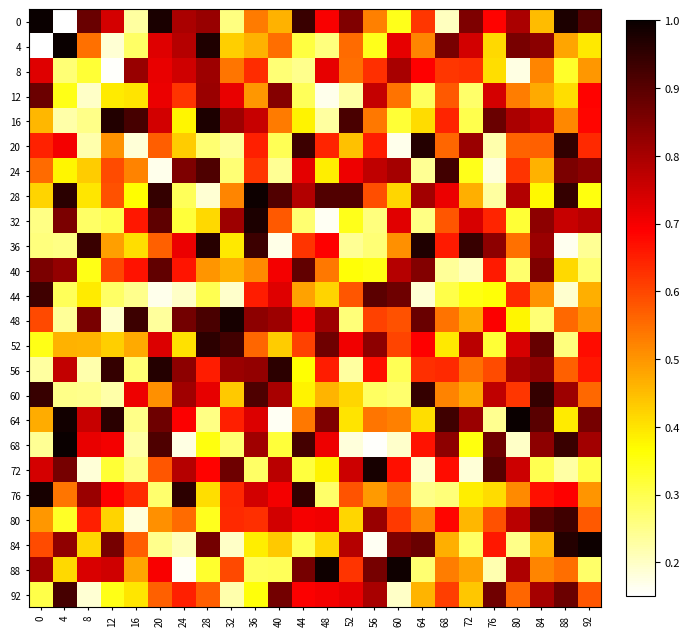

Between 92 and 76, which is larger?

92